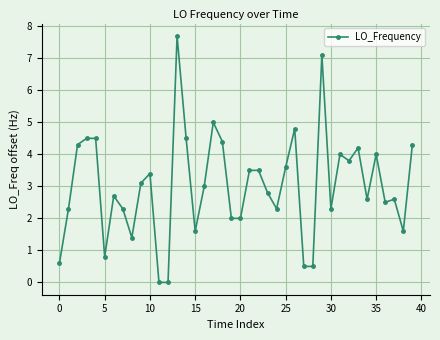

What is the value of the 6th point from the left?

0.8